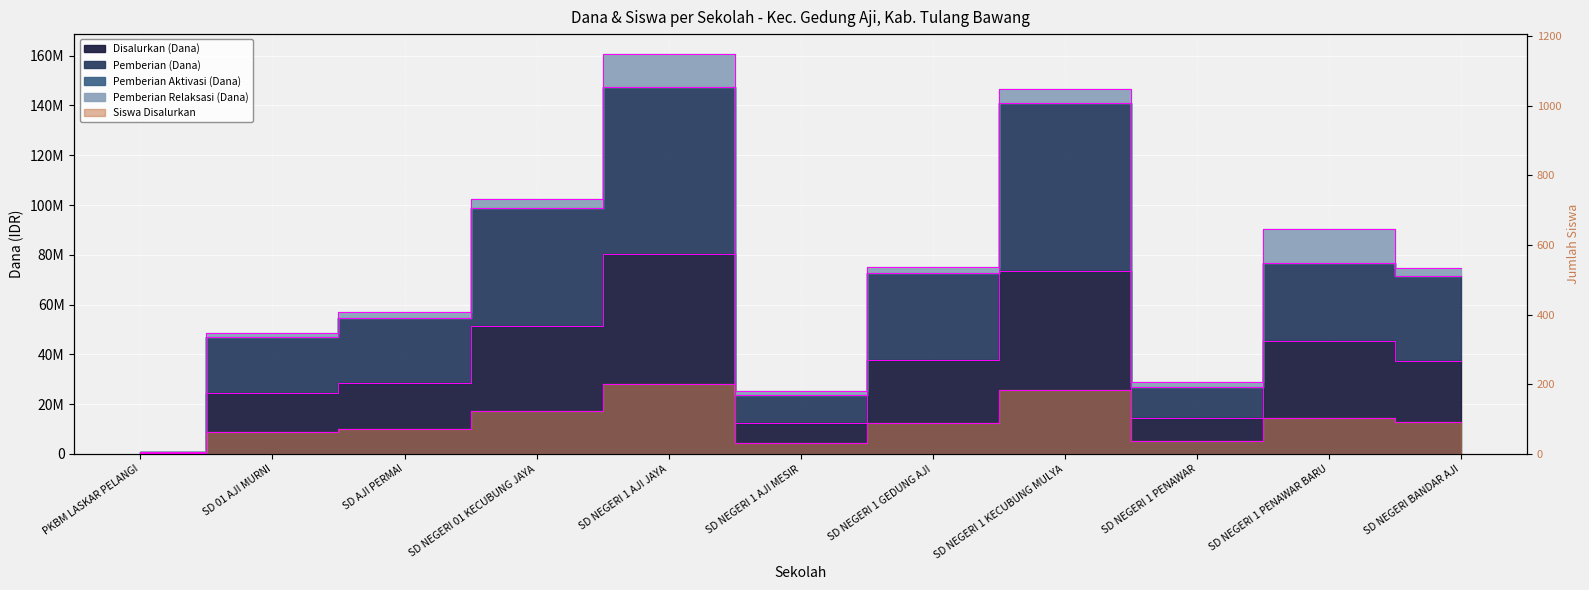

At PKBM LASKAR PELANGI, list the series in order from smallest to largest.

Siswa Disalurkan, Disalurkan (Dana), Pemberian (Dana)